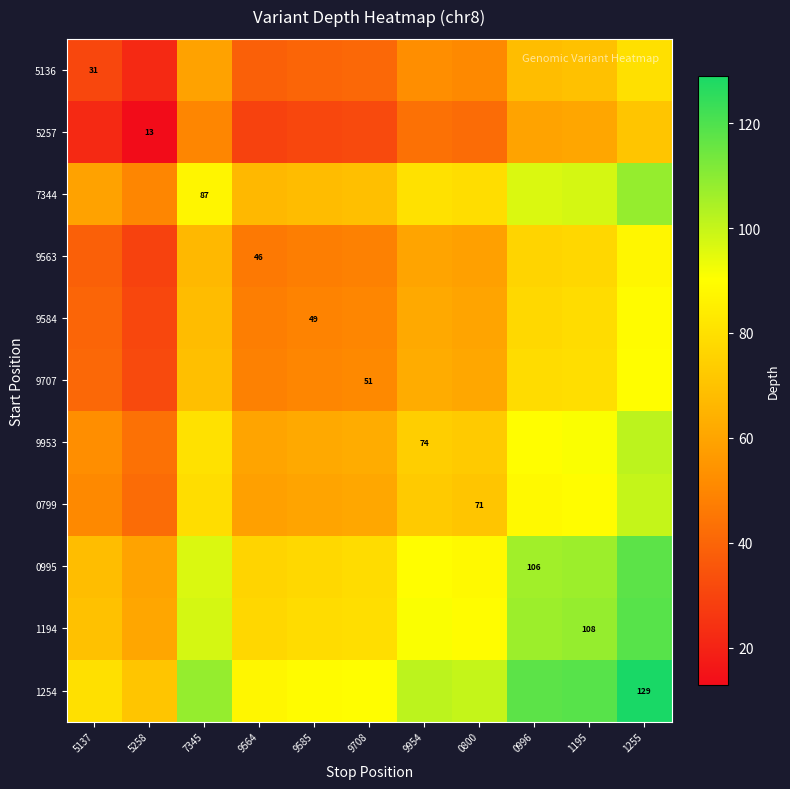

The 9953 series shows 74.0 at 9954. True or false?

True